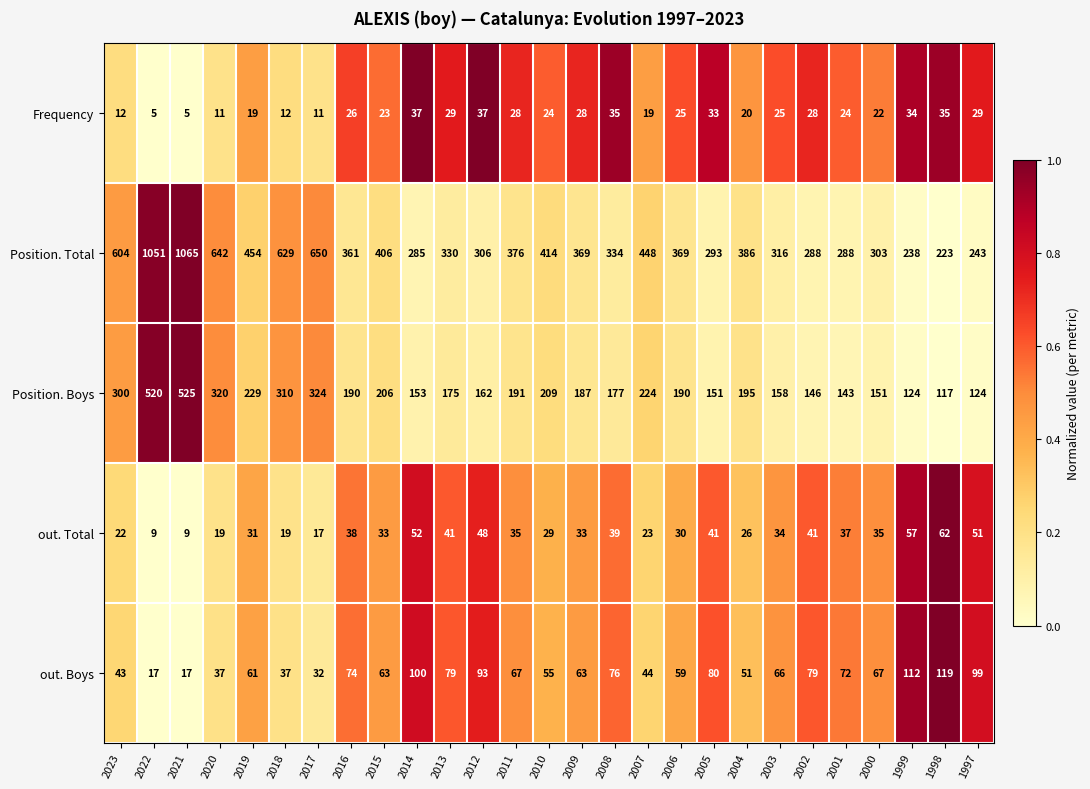

Rank the series by their maximum value, from lowest to highest.

Frequency, out. Total, out. Boys, Position. Boys, Position. Total